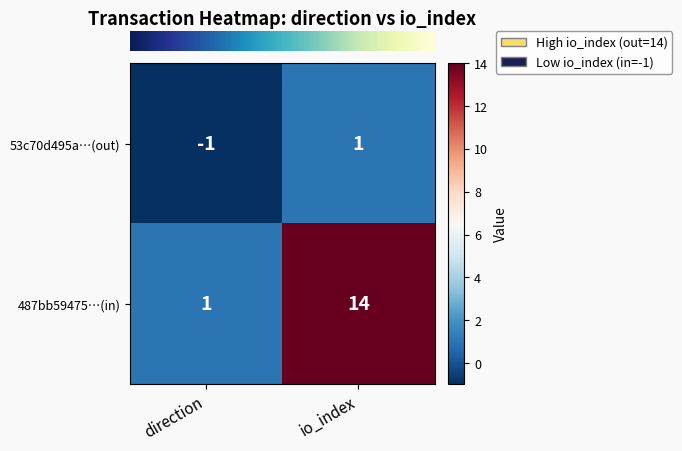

What is the approximate value of 487bb59475…(in) at io_index, to the nearest 10?

10